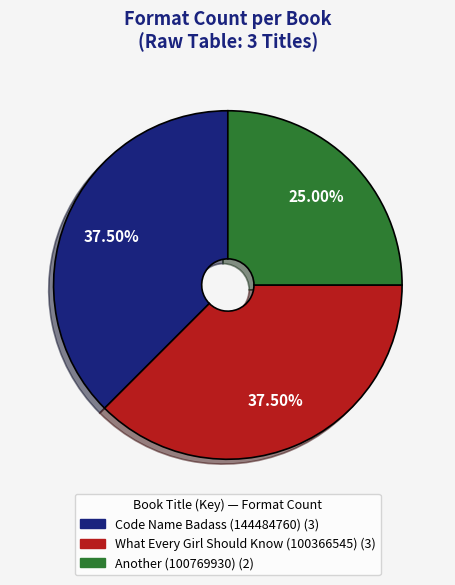

How many segments does this pie chart have?

3